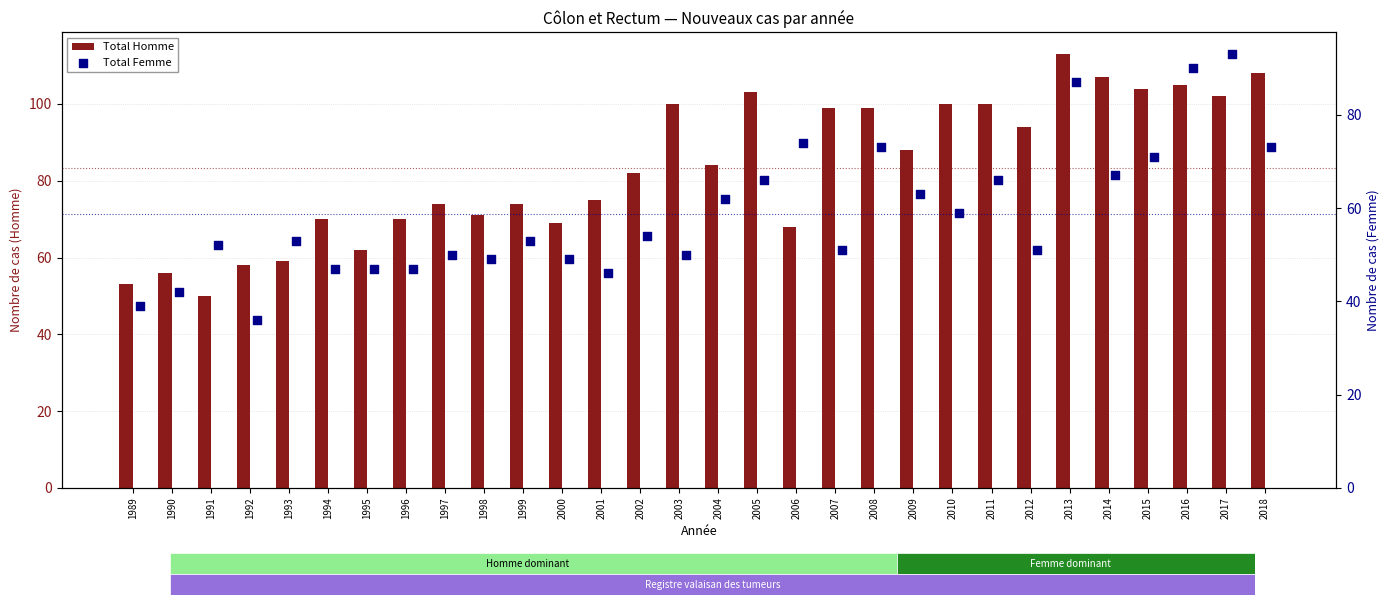

What are all the series names shown in the legend?

Total Homme, Total Femme